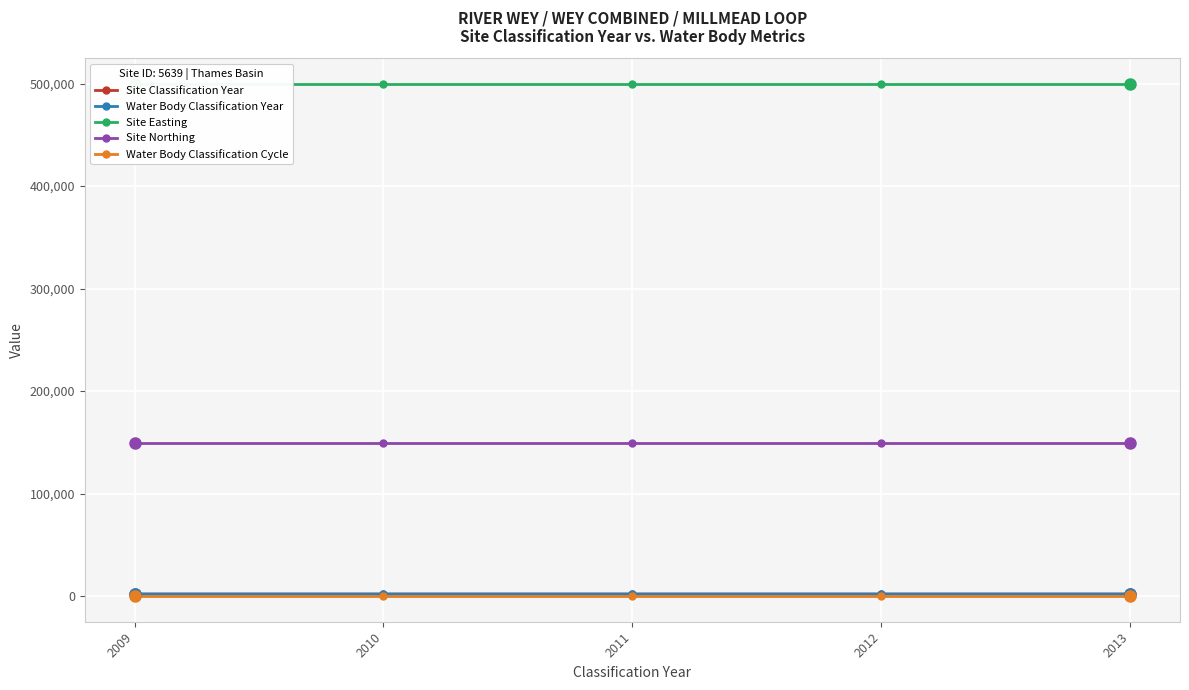

How many data points in Site Classification Year are less than 2011?

2